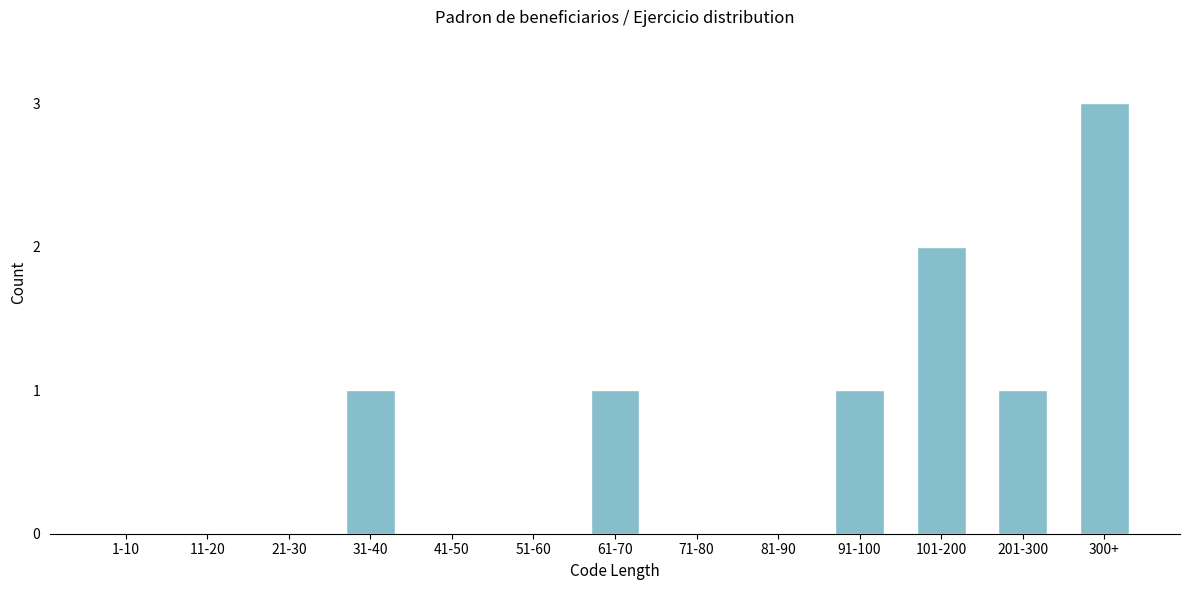

Reading left to right, extract all data points from this chart.

1-10=0	11-20=0	21-30=0	31-40=1	41-50=0	51-60=0	61-70=1	71-80=0	81-90=0	91-100=1	101-200=2	201-300=1	300+=3